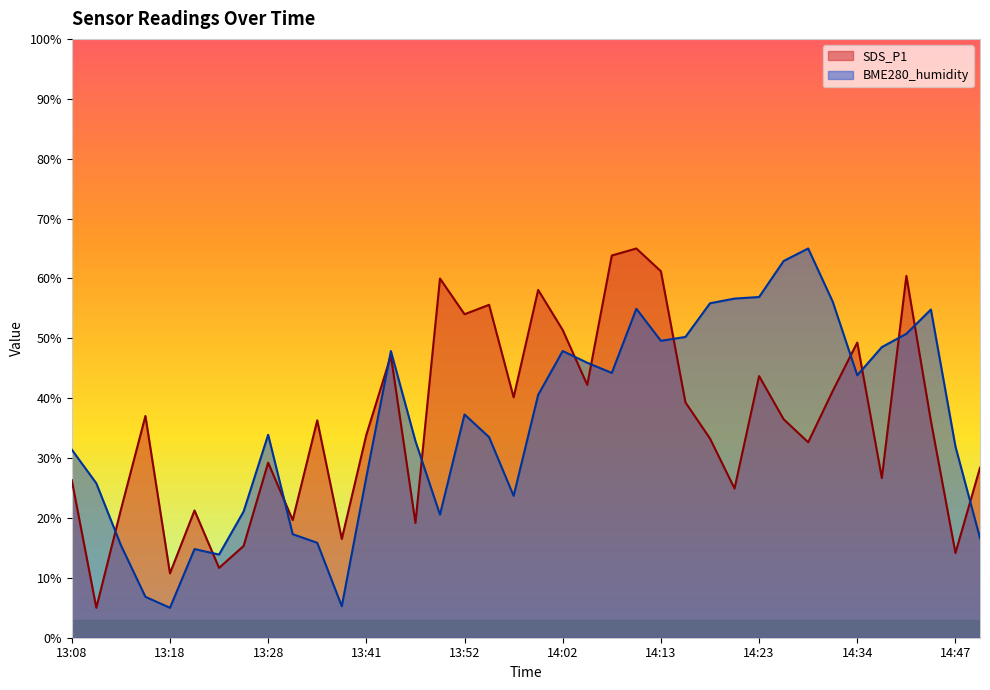

What is the label of the 9th point from the left?

13:28